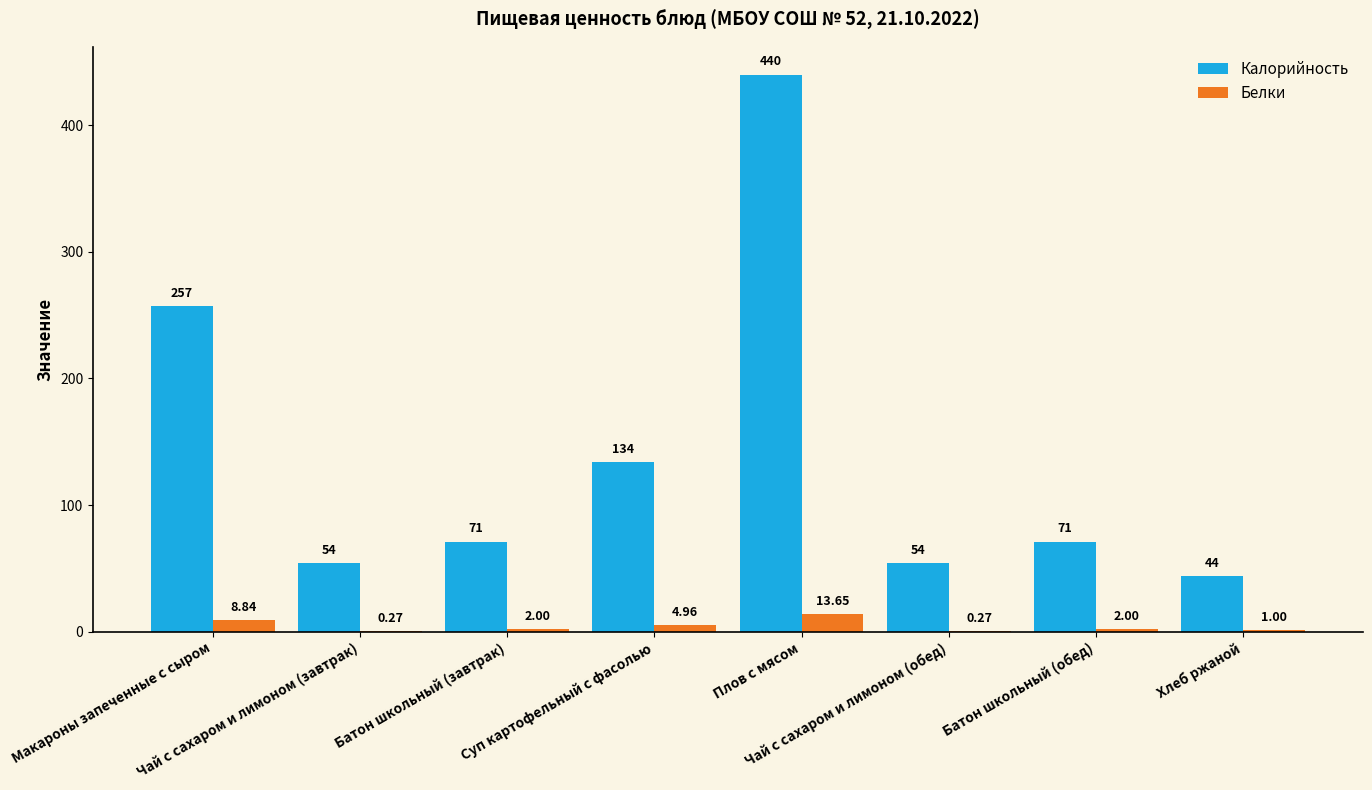

Which series has the largest total across all categories?

Калорийность